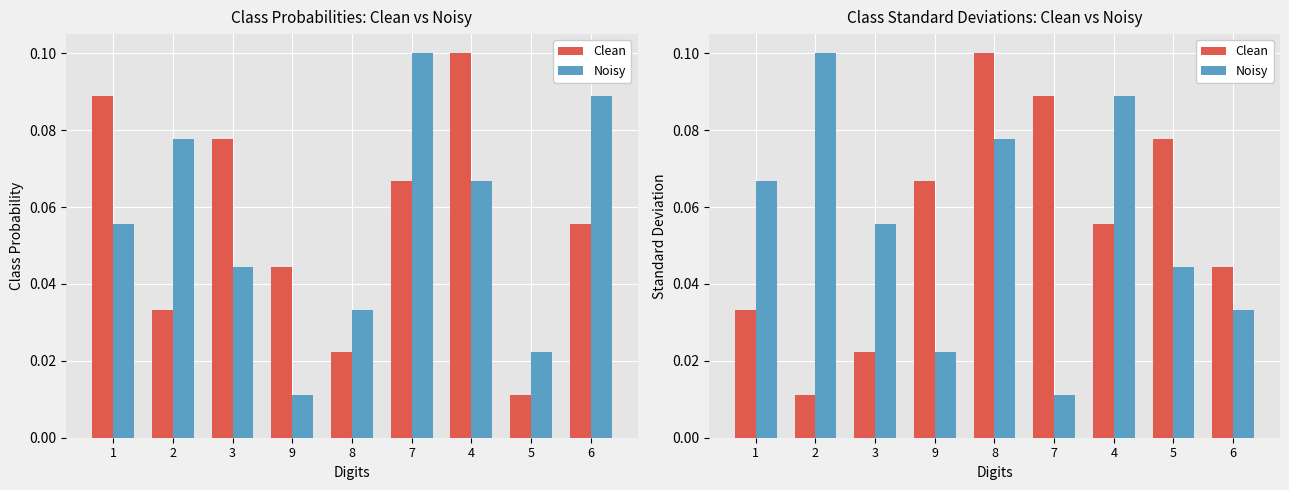

At how many categories does at least one series exceed 0?

9